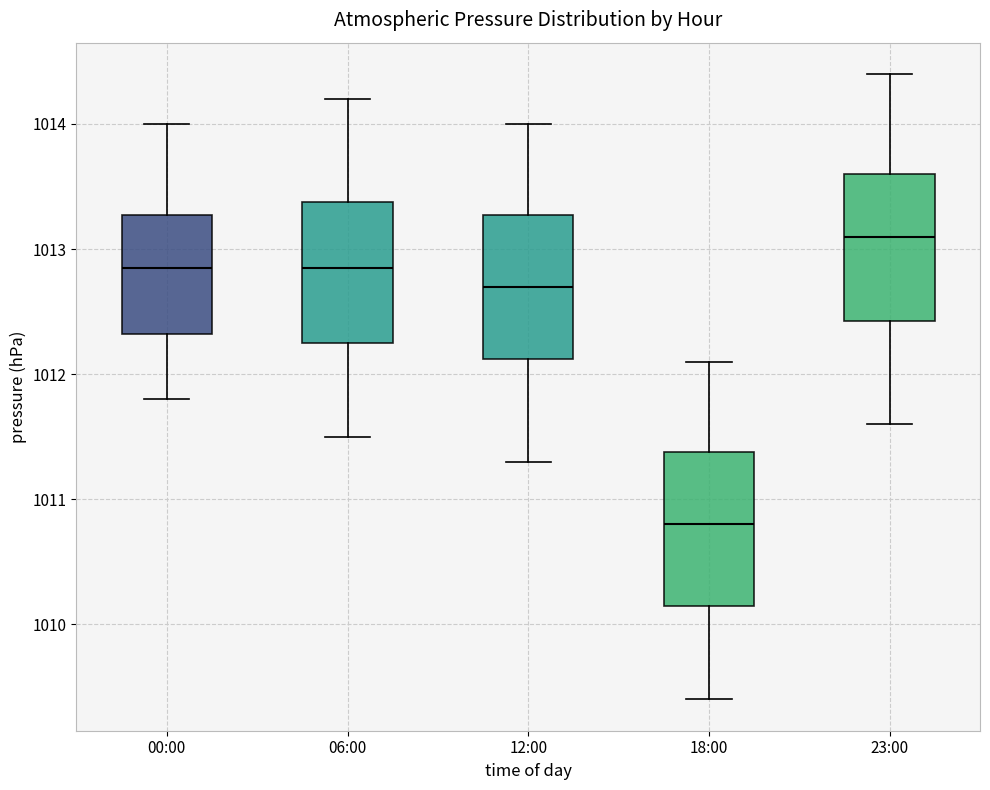

Where does the median line of the box for 12:00 sit on the y-axis? The values are not printed on the chart, so give them approximately, as read against the axis.

1012.7